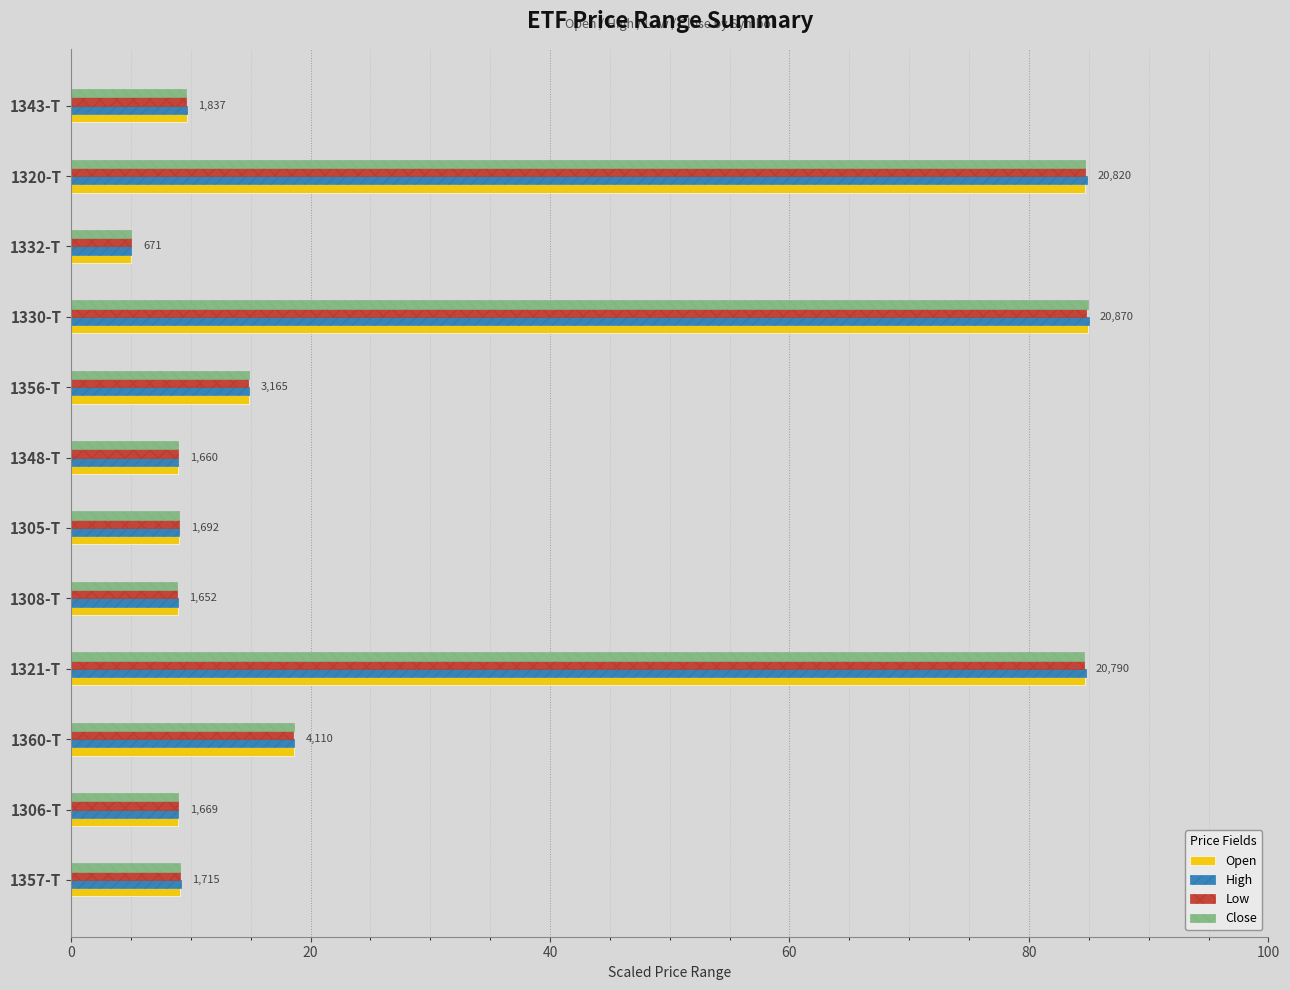

Is the value of Low at 1321-T greater than the value of High at 1306-T?

Yes